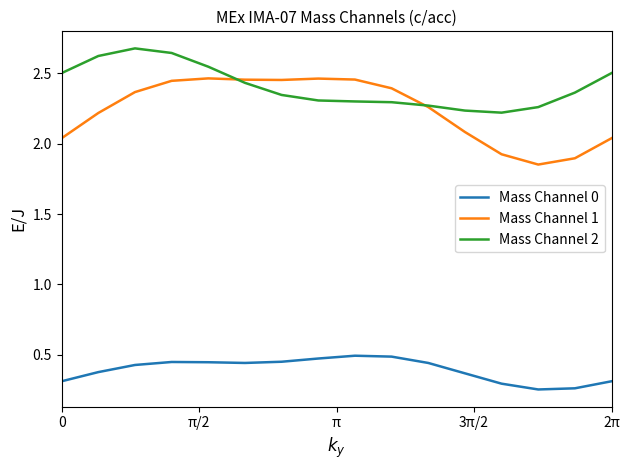

Which series has the largest total across all categories?

Mass Channel 2